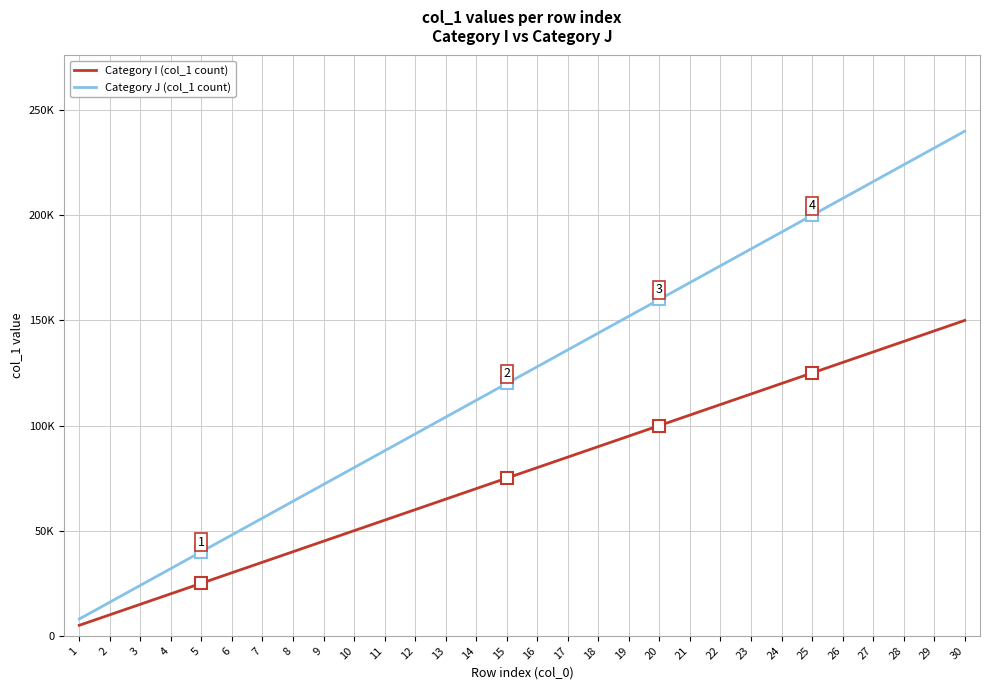

At which category is the sum across all series the highest?

30